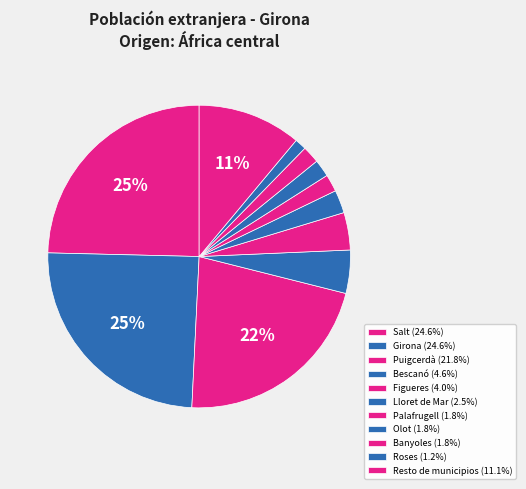

What is the ratio of the value at Olot to the value at Salt?

0.1